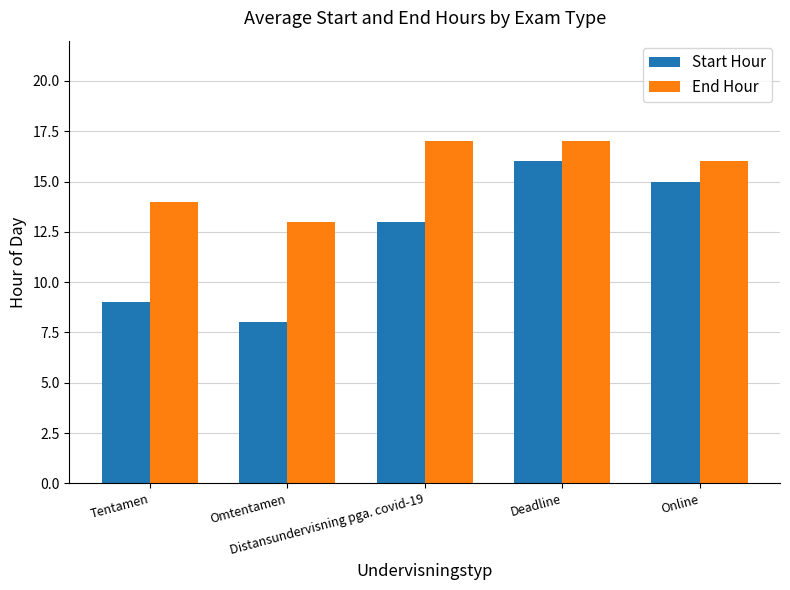

Is it true that Start Hour equals 13 at Distansundervisning pga. covid-19?

True